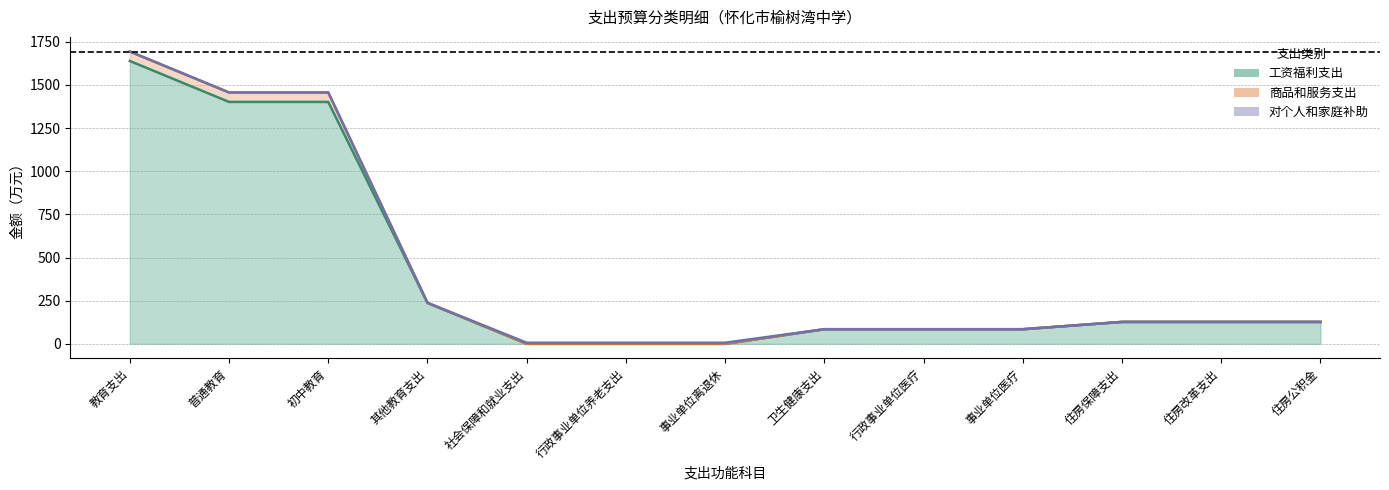

What is the difference between the 工资福利支出 values at 住房改革支出 and 普通教育?

1274.9